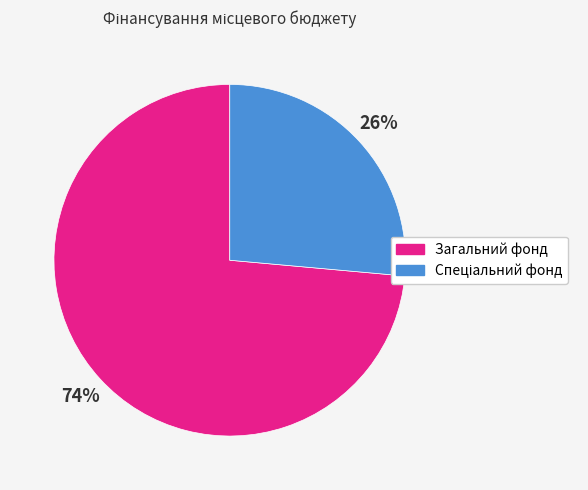

Is it true that Загальний фонд is 74% of the pie?

True